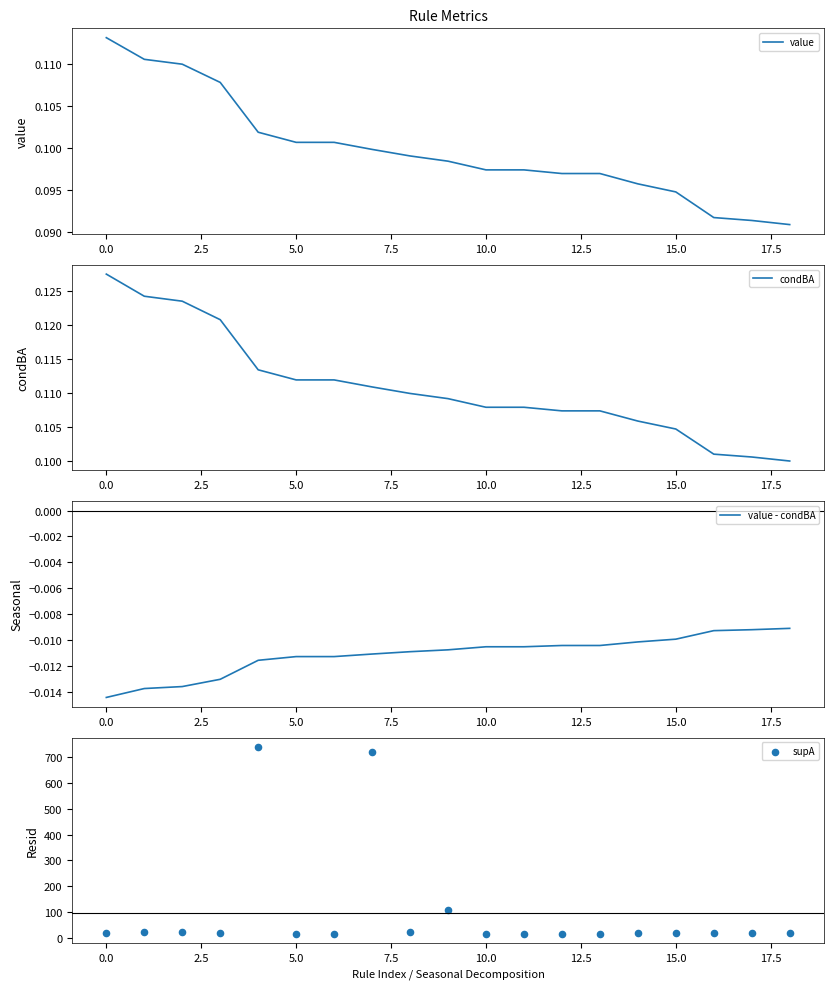

What are all the series names shown in the legend?

value, condBA, value - condBA, supA